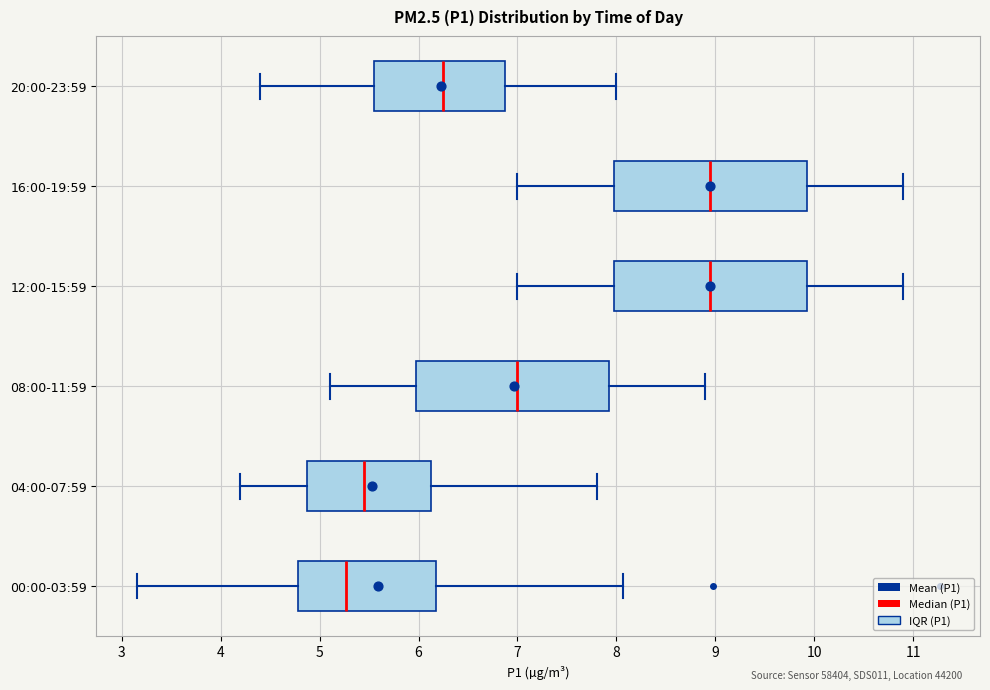

Where is the left edge of the box for 20:00-23:59 on the x-axis? The values are not printed on the chart, so give them approximately, as read against the axis.

5.6